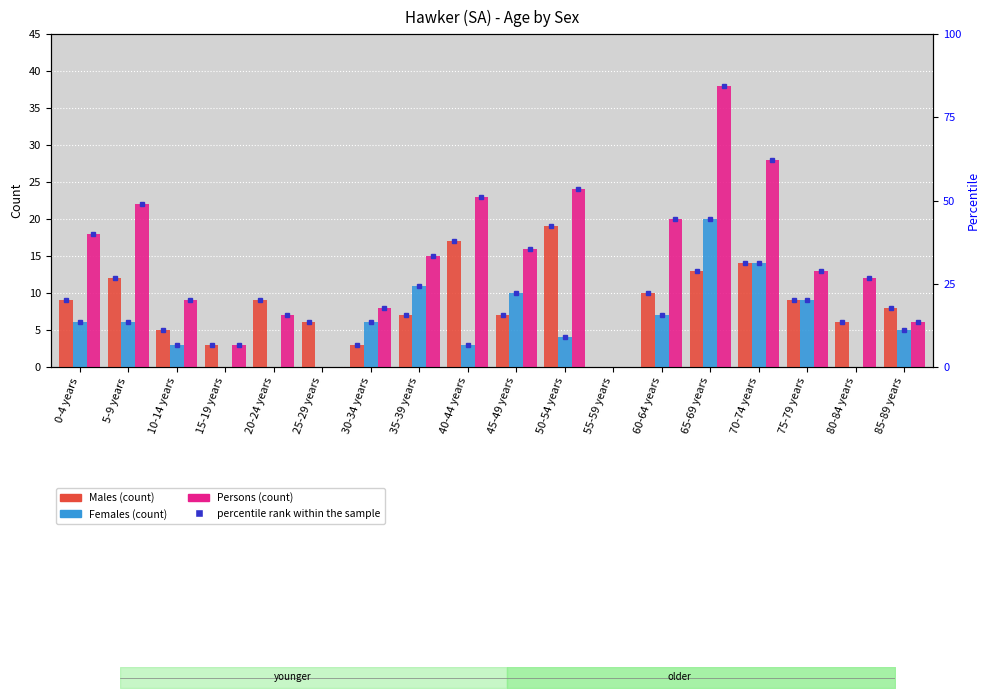

What is the greatest value displayed?

38